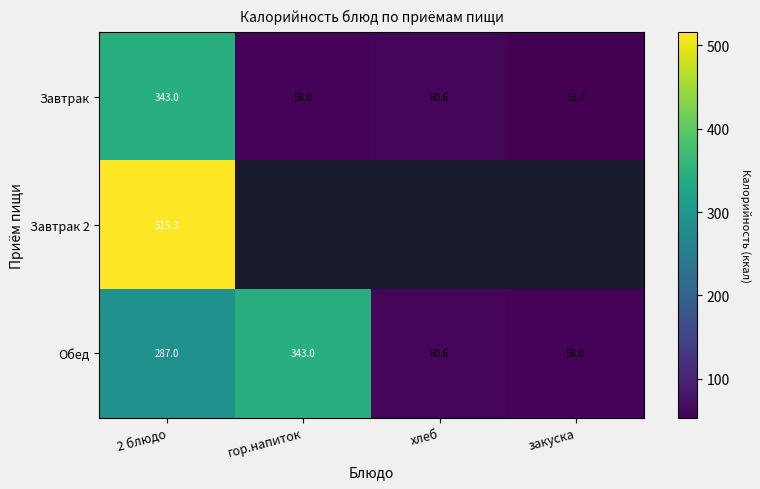

The Обед series shows 30.5 at хлеб. True or false?

False